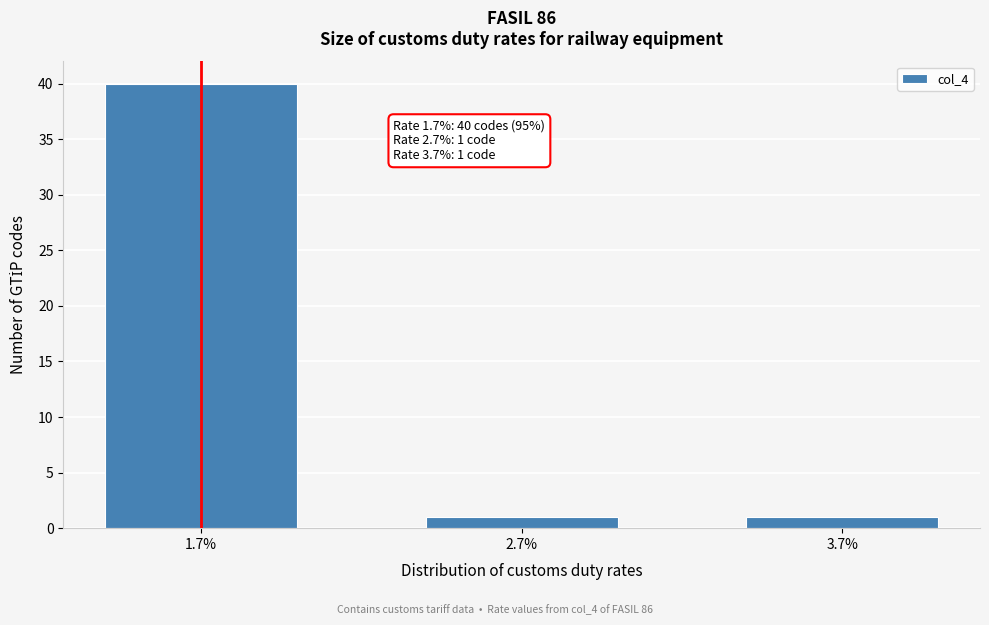

Reading right to left, list all the values displayed in this chart.

1	1	40